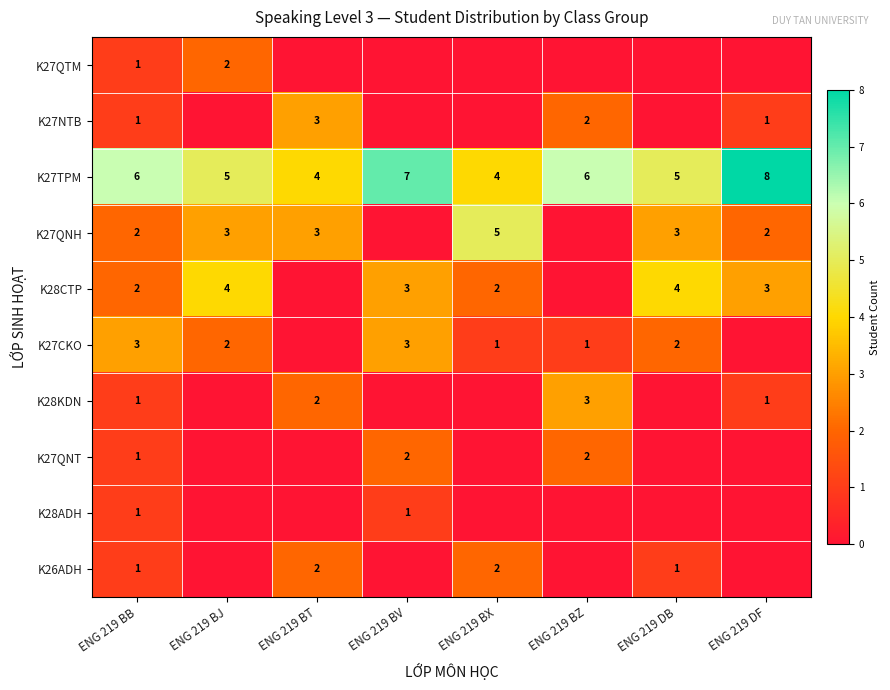

The K27TPM series shows 5 at ENG 219 BJ. True or false?

True